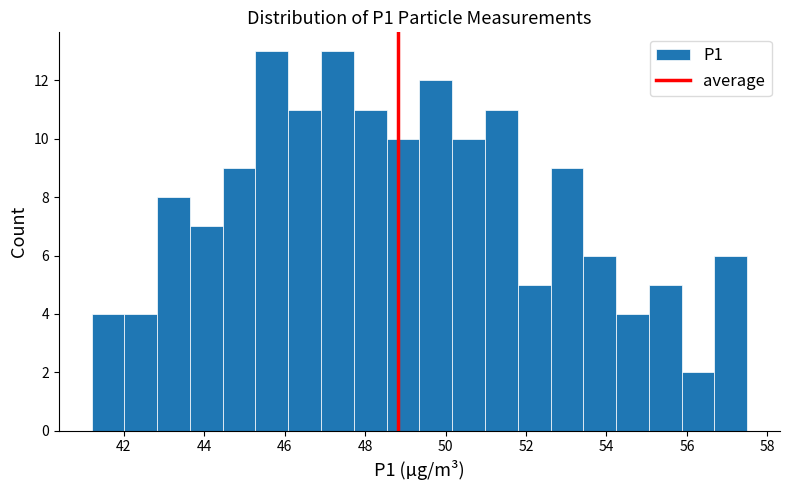

Reading left to right, transcribe this chart: for each bar, give the range it covers on the x-axis and its height. Neither the bar edges nor the heights are printed on the chart, so give them approximately, as read against the axes.

41.2 to 42.0: 4
42.0 to 42.8: 4
42.8 to 43.6: 8
43.6 to 44.4: 7
44.4 to 45.2: 9
45.2 to 46.0: 13
46.0 to 47.0: 11
47.0 to 47.8: 13
47.8 to 48.6: 11
48.6 to 49.4: 10
49.4 to 50.2: 12
50.2 to 51.0: 10
51.0 to 51.8: 11
51.8 to 52.6: 5
52.6 to 53.4: 9
53.4 to 54.2: 6
54.2 to 55.0: 4
55.0 to 55.8: 5
55.8 to 56.6: 2
56.6 to 57.6: 6